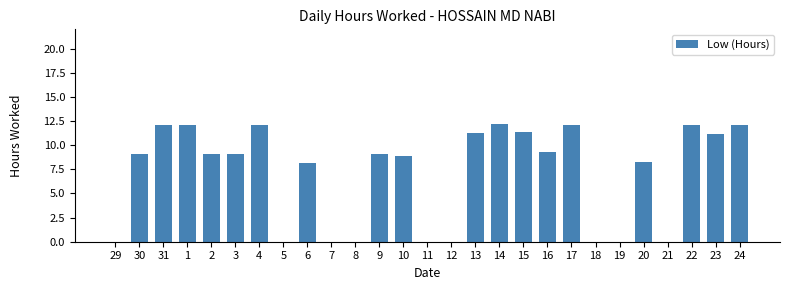

What is the greatest value displayed?

12.2